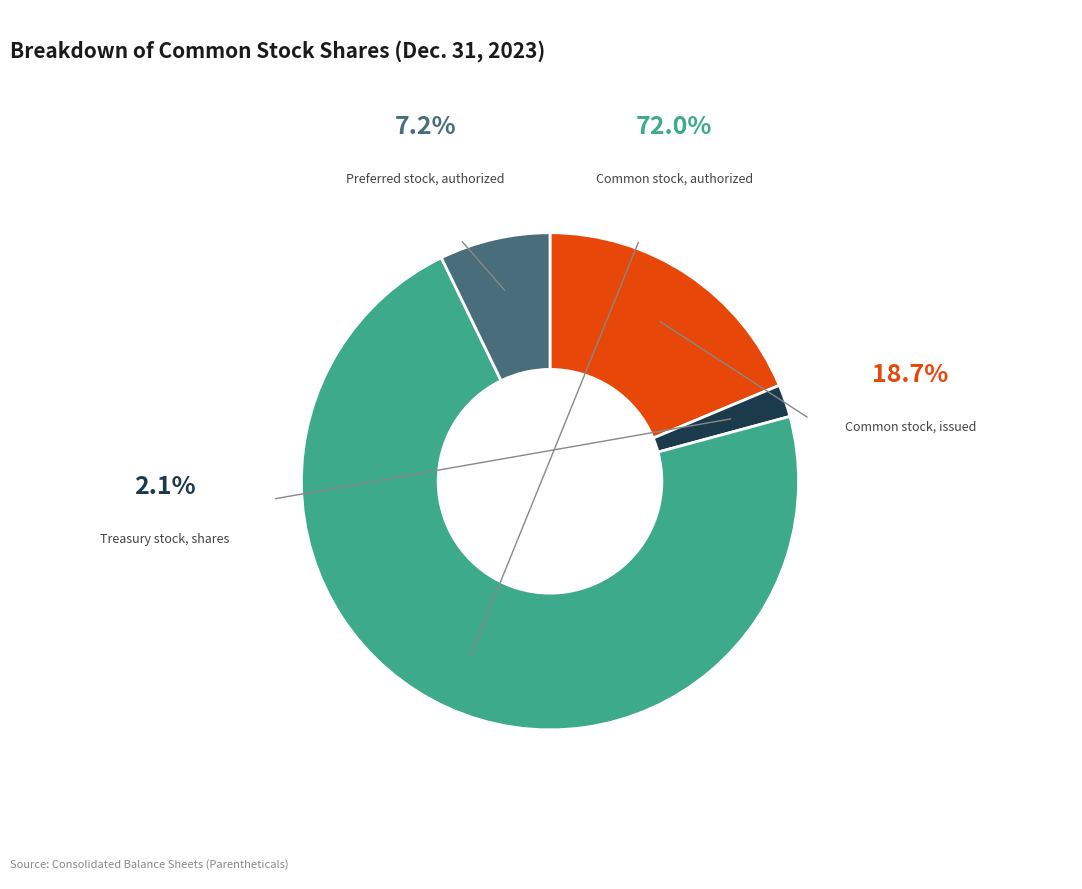

Count the number of slices in the pie.

4